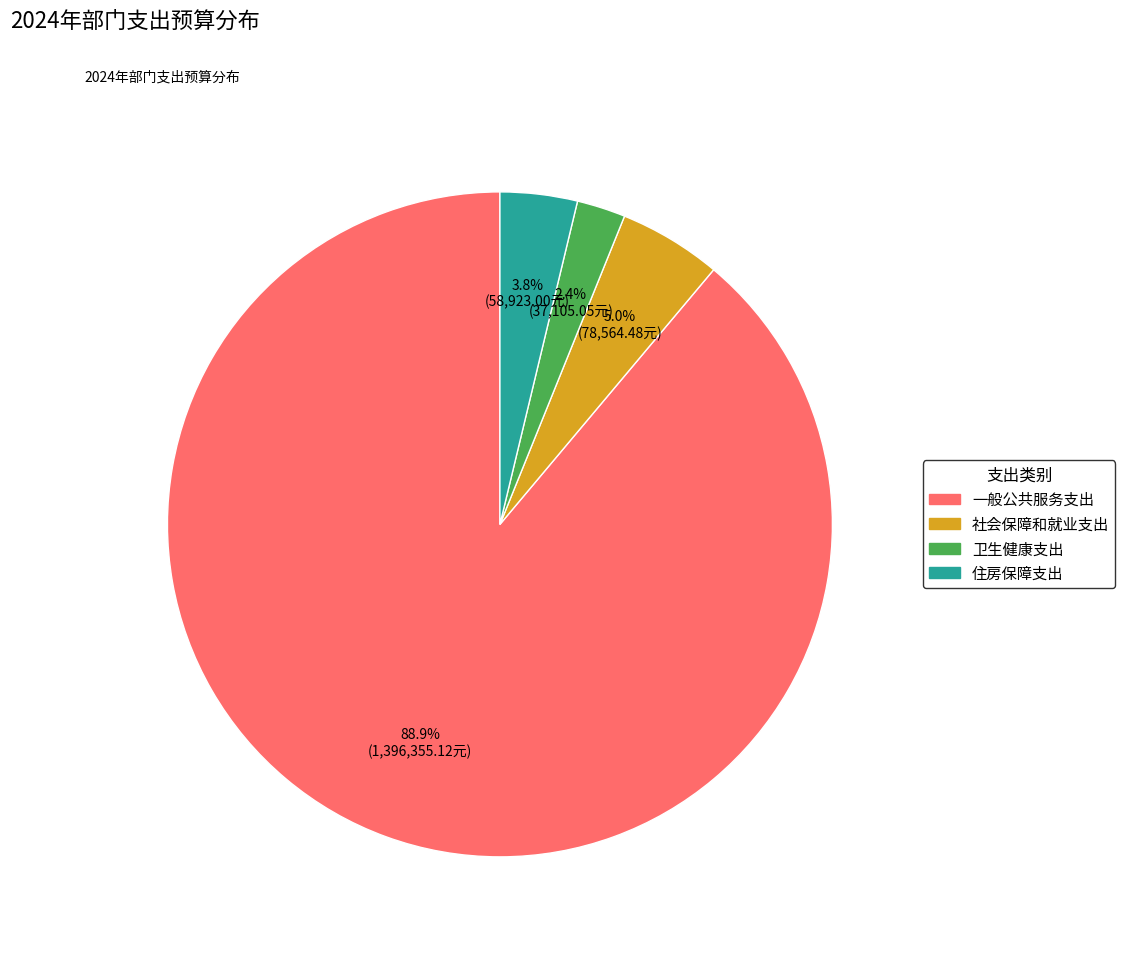

To the nearest percent, what is the average slice percentage?

25%